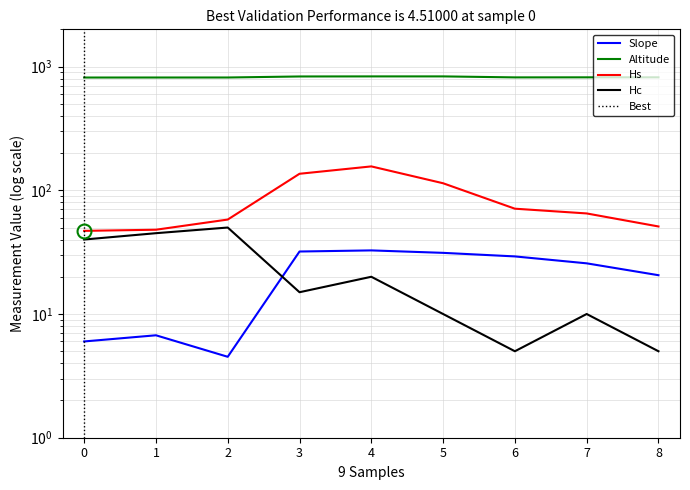

Reading left to right, list all the values displayed in this chart.

Slope: 6.0	6.7	4.5	32.0	32.7	31.2	29.2	25.7	20.6
Altitude: 815.6	815.9	816.1	831.8	832.9	833.0	817.8	818.6	818.8
Hs: 47.0	48.0	58.0	136.0	156.0	114.0	71.0	65.0	51.0
Hc: 40.0	45.0	50.0	15.0	20.0	10.0	5.0	10.0	5.0